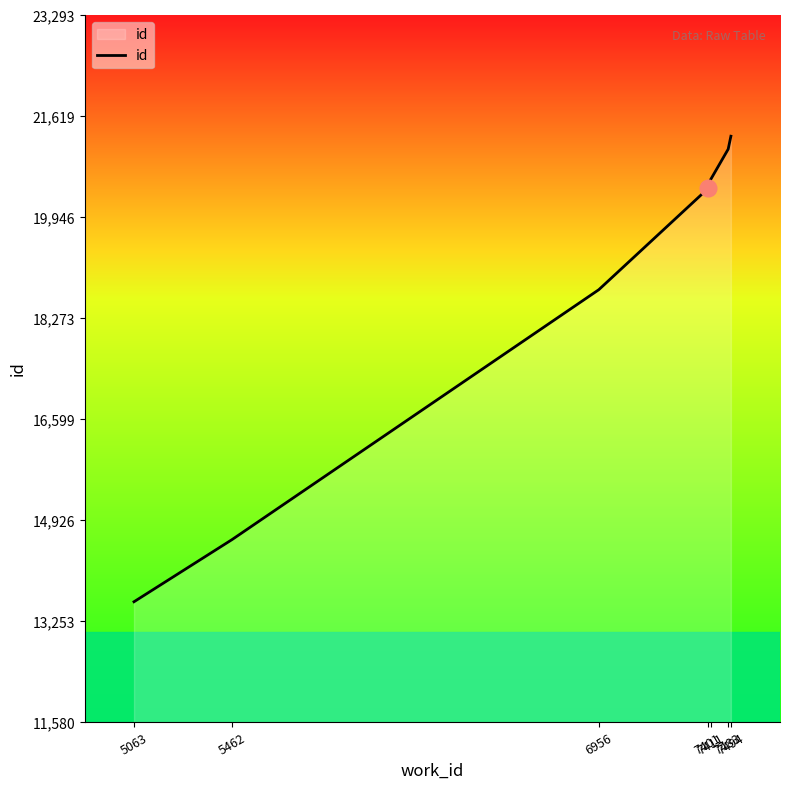

Between 6956 and 7411, which is larger?

7411